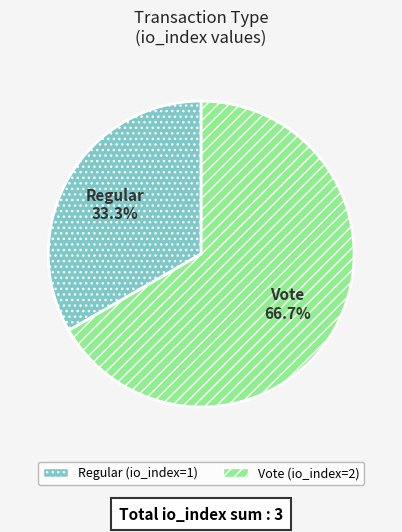

Which has a higher value, Regular or Vote?

Vote